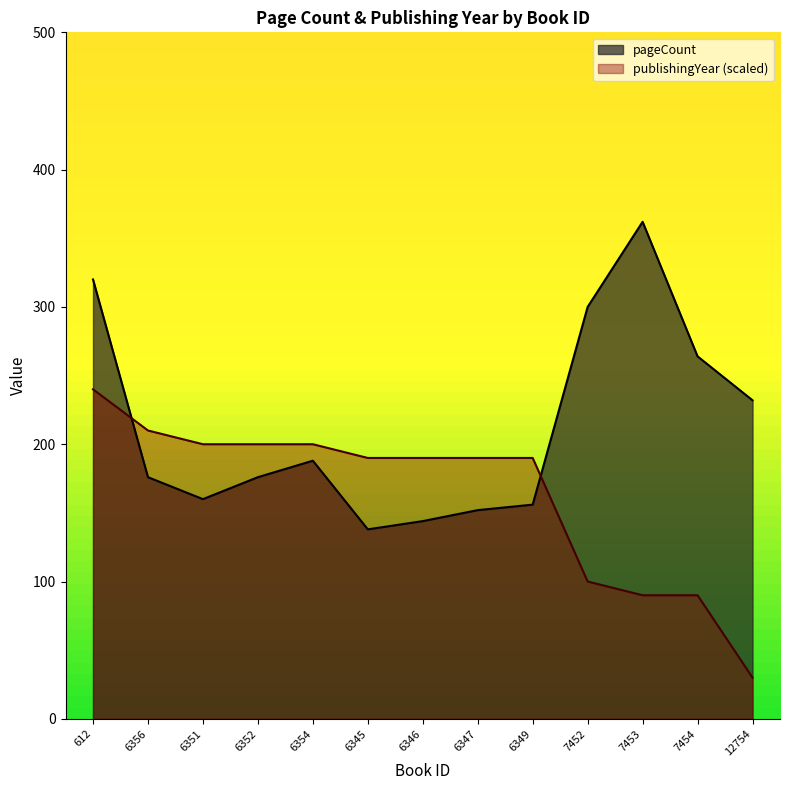

Reading left to right, list all the values displayed in this chart.

pageCount: 612=320	6356=176	6351=160	6352=176	6354=188	6345=138	6346=144	6347=152	6349=156	7452=300	7453=362	7454=264	12754=232
publishingYear: 612=240	6356=210	6351=200	6352=200	6354=200	6345=190	6346=190	6347=190	6349=190	7452=100	7453=90	7454=90	12754=30